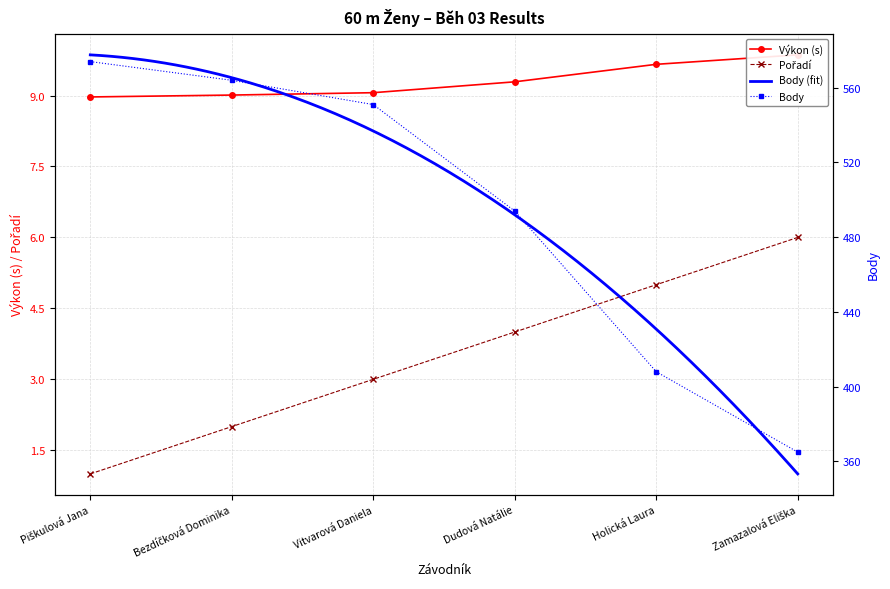

Is this an area chart (filled region under the line)?

No